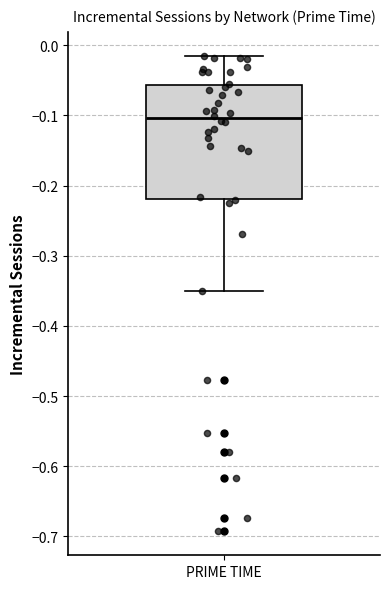

Transcribe this box plot: give where the median line is, the range the box spans, and where the two whiskers end, as read against the y-axis. The values are not printed on the chart, so give them approximately, as read against the axis.

median -0.10, box -0.22 to -0.06, whiskers -0.35 to -0.01